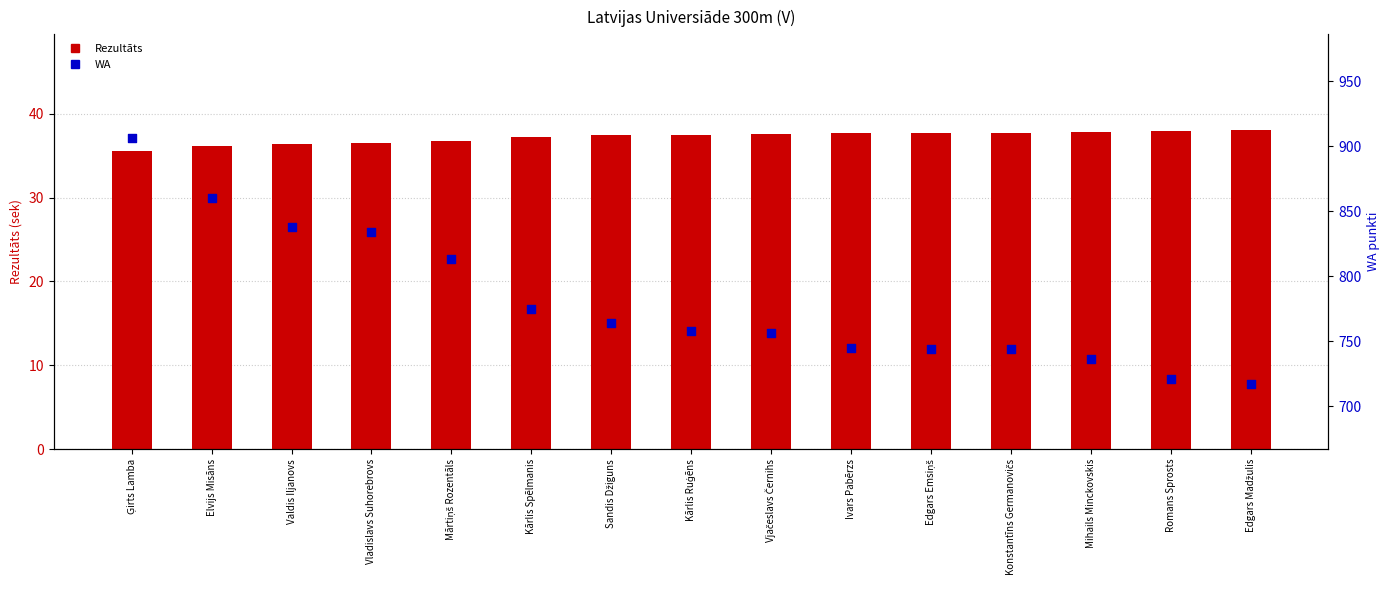

Which series has the widest spread of Y values?

WA